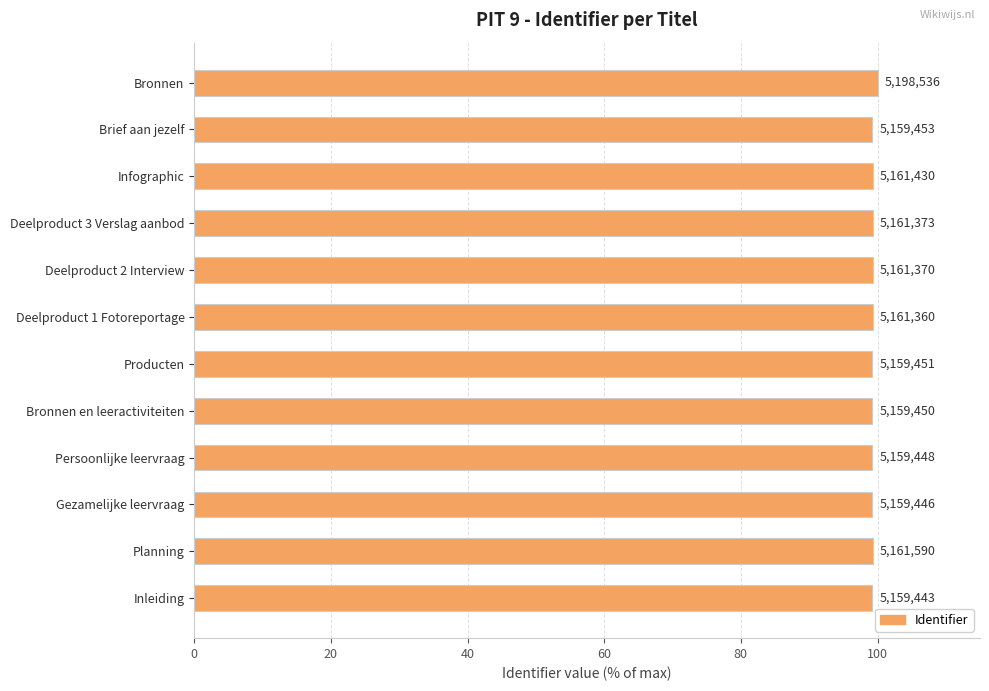

How many bars are there in total?

12